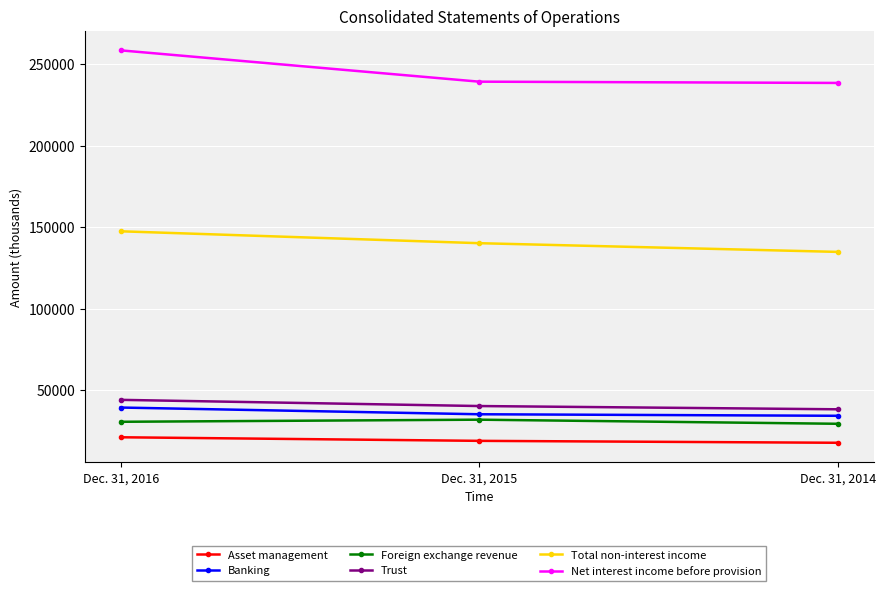

What is the sum of all Total non-interest income values?

422475